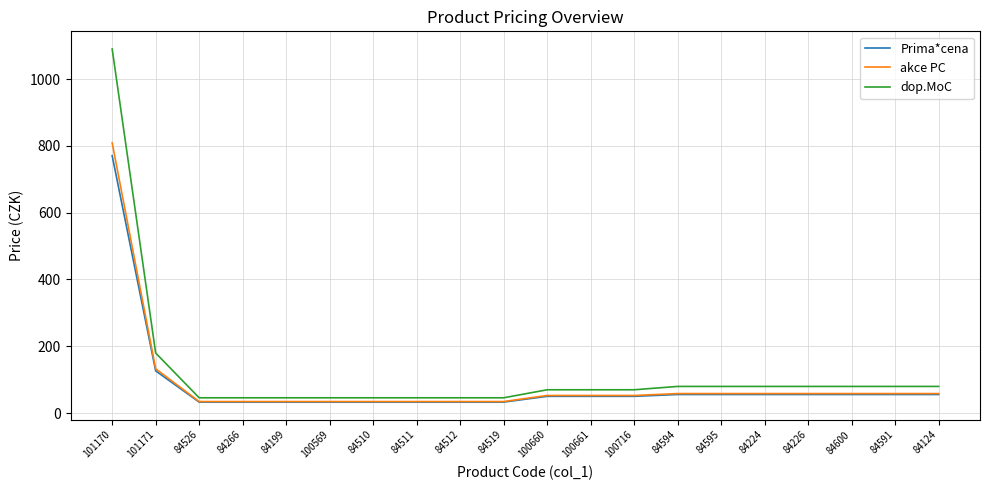

At which category is the sum across all series the highest?

101170